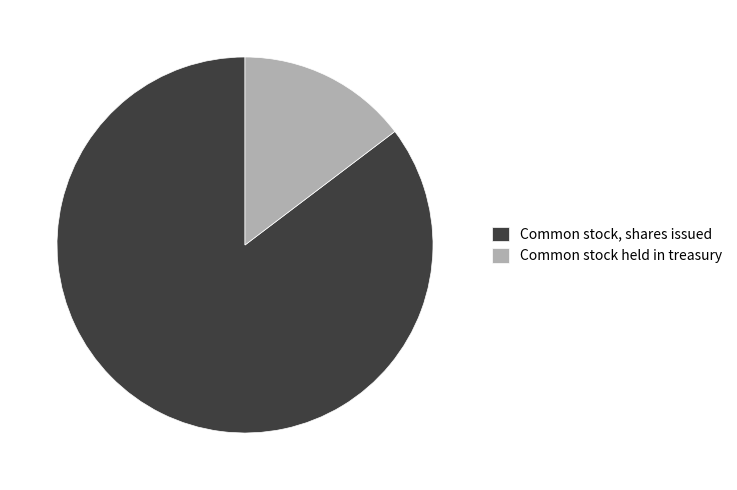

The Common stock held in treasury slice represents 15% of the pie. True or false?

True